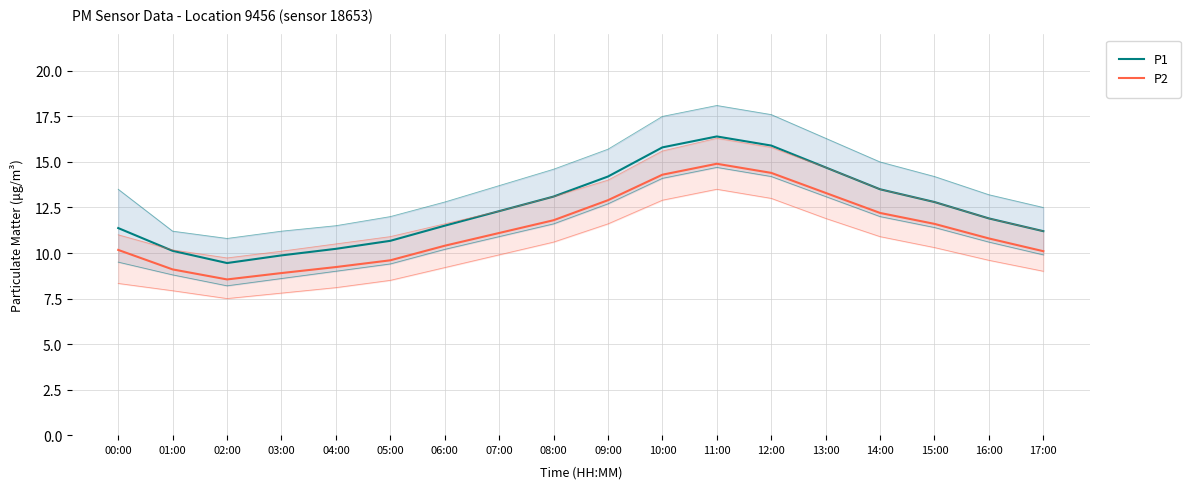

List the labels in order of P2 value, largest first.

11:00, 12:00, 10:00, 13:00, 09:00, 14:00, 08:00, 15:00, 07:00, 16:00, 06:00, 00:00, 17:00, 05:00, 04:00, 01:00, 03:00, 02:00